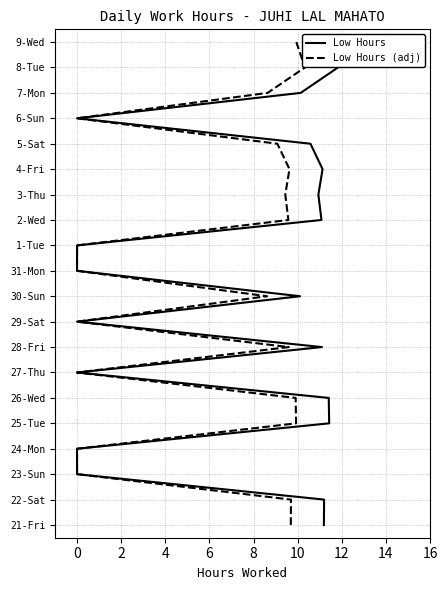

Is this an area chart (filled region under the line)?

No